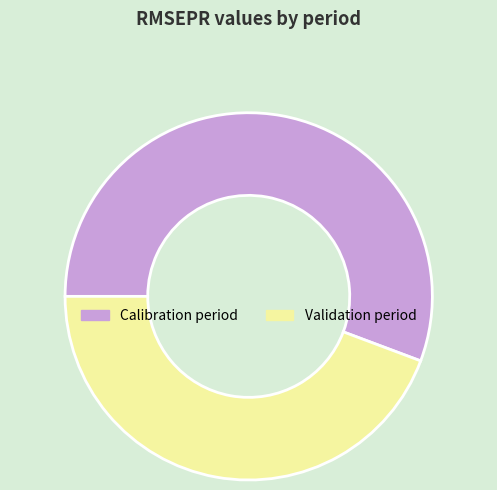

Between Calibration period and Validation period, which is larger?

Calibration period